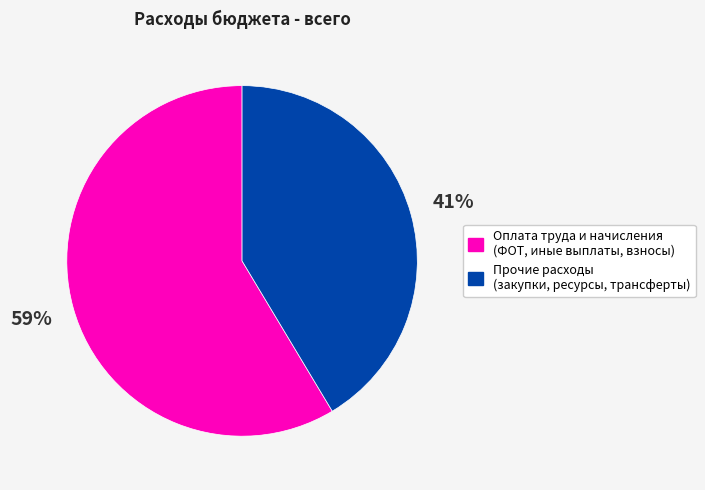

Combined, do Оплата труда и начисления (ФОТ, иные выплаты, взносы) and Прочие расходы (закупки, ресурсы, трансферты) account for over 50%?

Yes